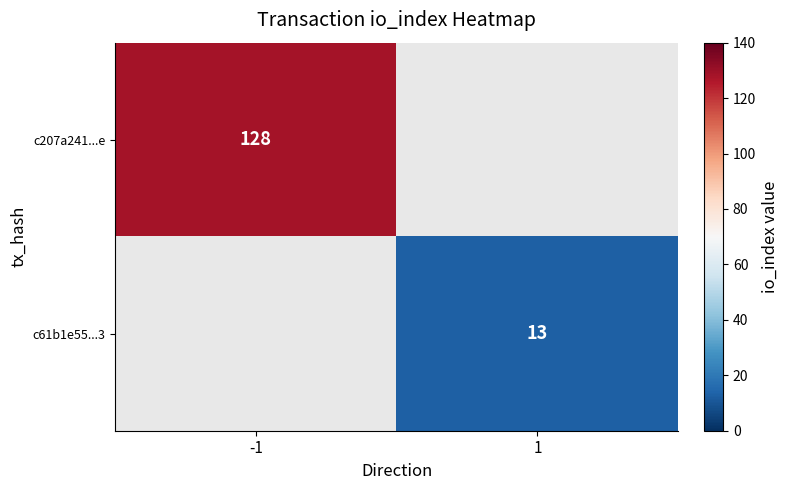

Is it true that c61b1e55...3 equals 13 at 1?

True